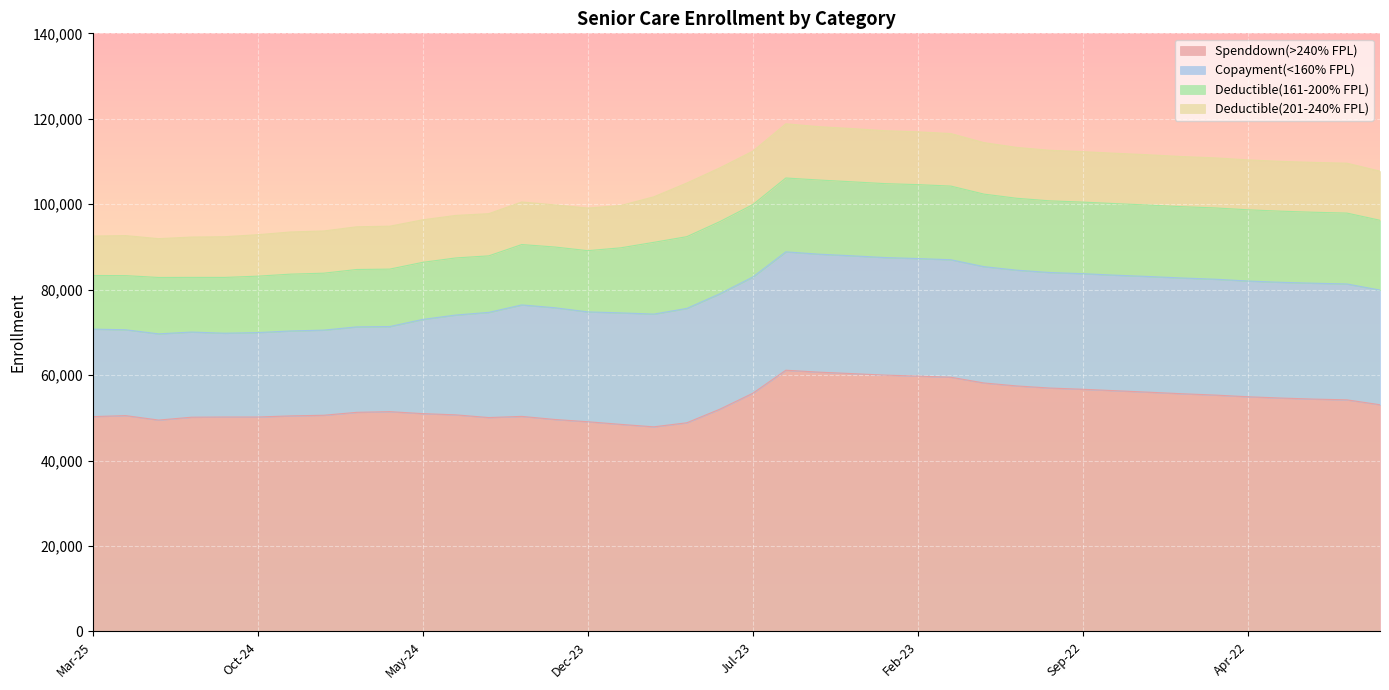

Rank the series at Mar-22 from lowest to highest value.

Deductible(201-240% FPL), Deductible(161-200% FPL), Copayment(<160% FPL), Spenddown(>240% FPL)